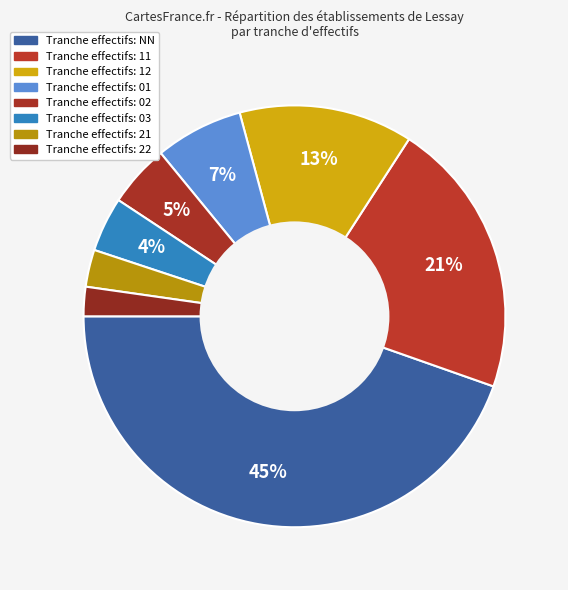

Count the number of slices in the pie.

8